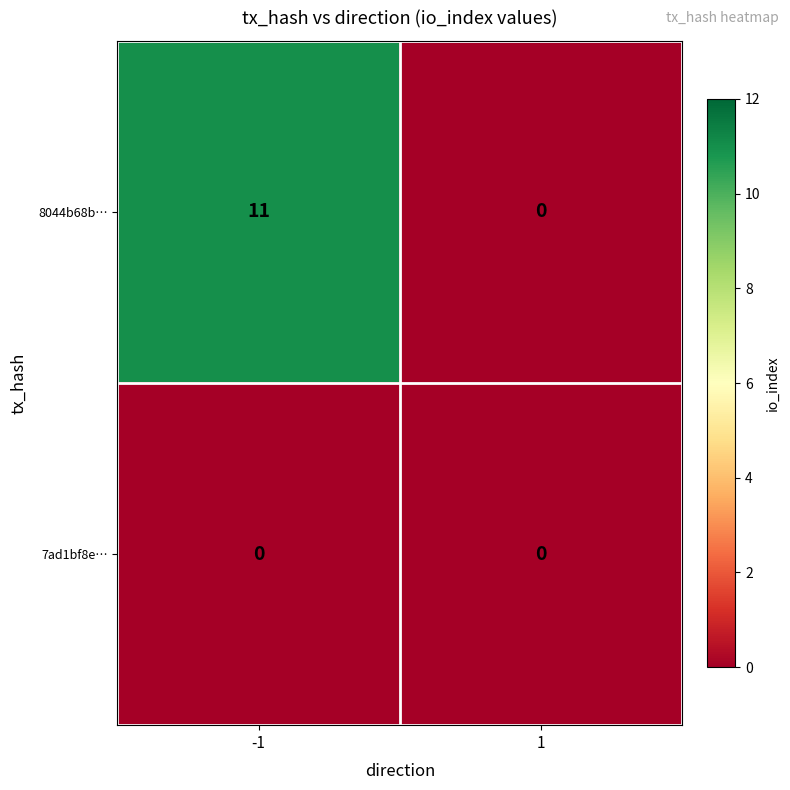

Is it true that 8044b68b… equals 11 at -1?

True